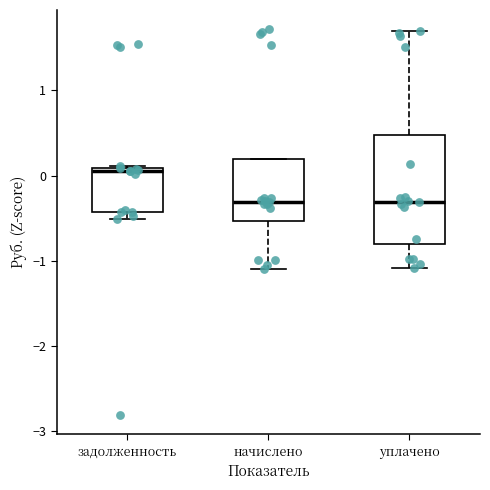

Which box is the tallest, from its lower edge to its upper edge?

уплачено